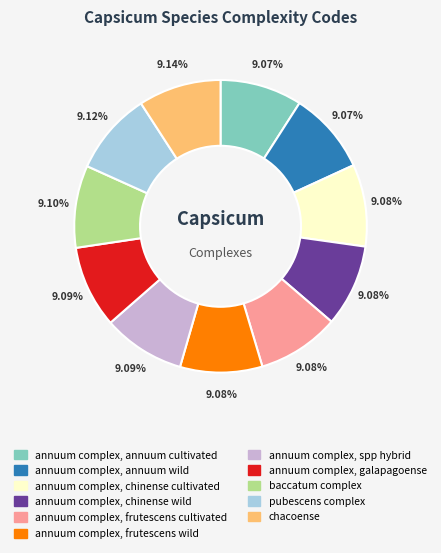

Is the sum of annuum complex, frutescens wild and annuum complex, frutescens cultivated greater than half?

No